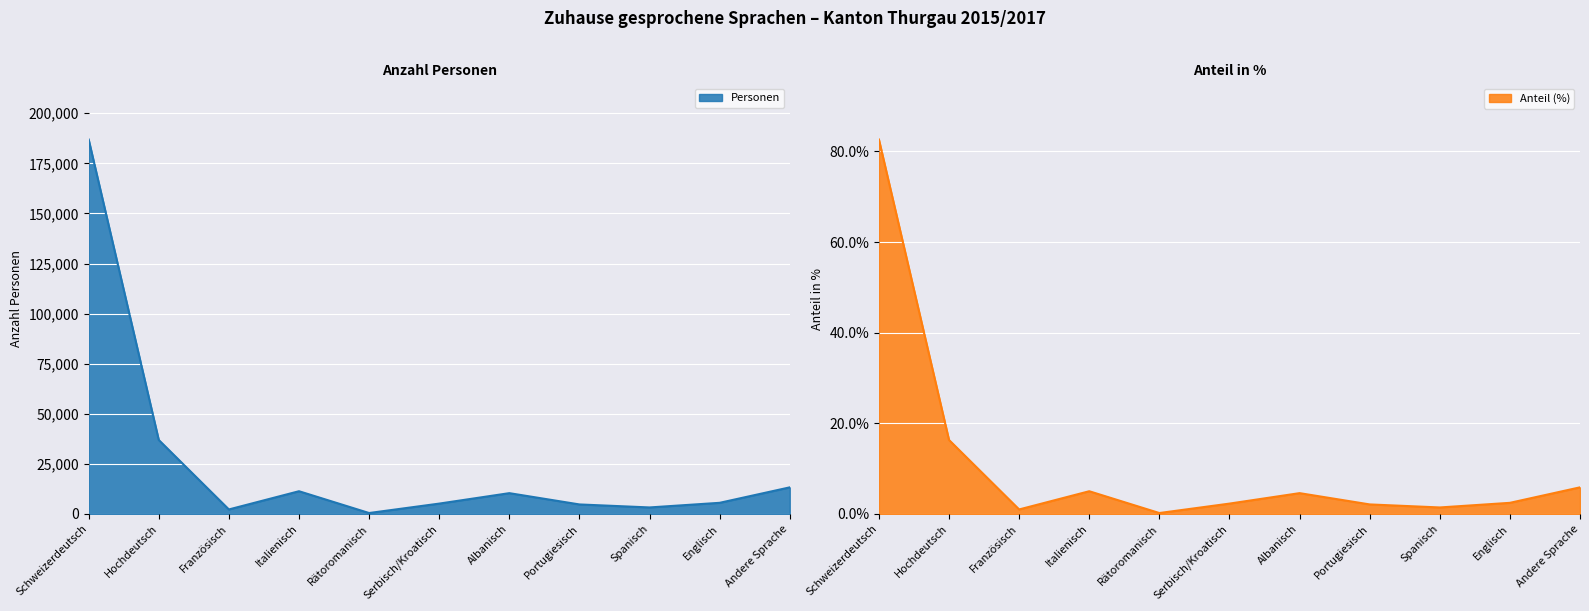

Count the number of data series in this chart.

2